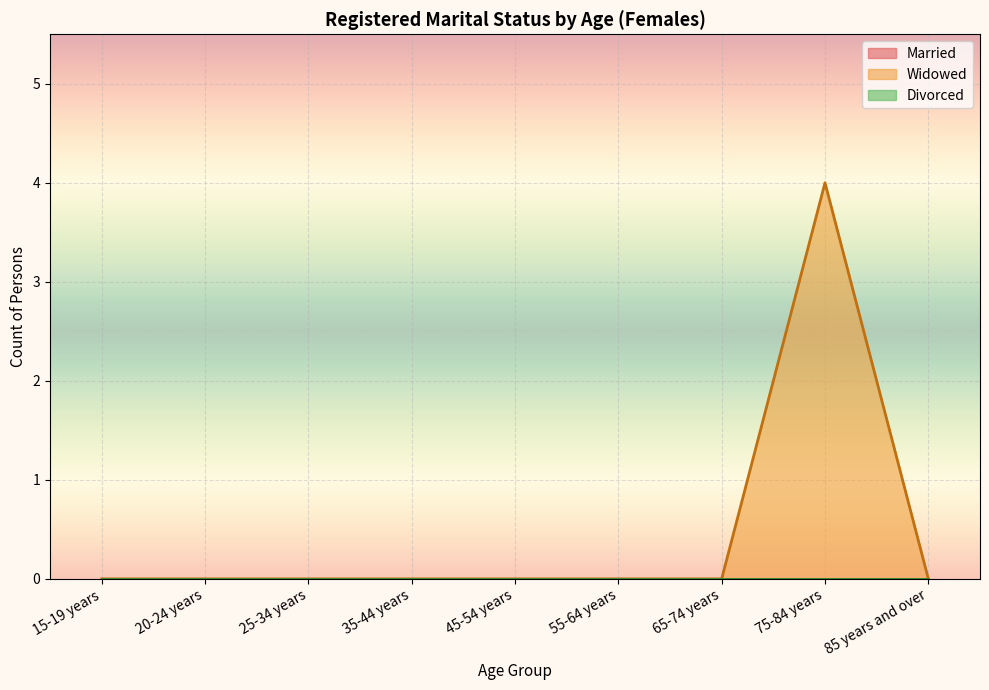

Is it true that Widowed equals 3 at 55-64 years?

False